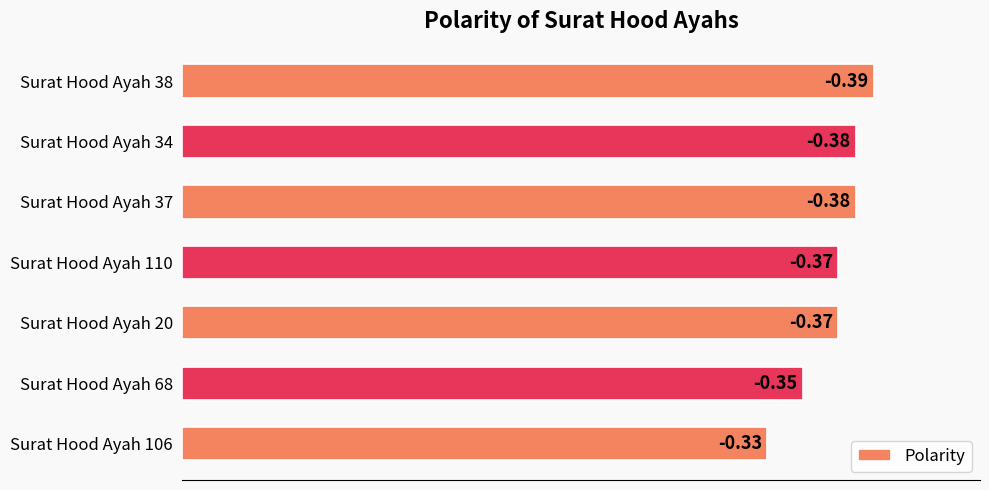

How many bars are there in total?

7